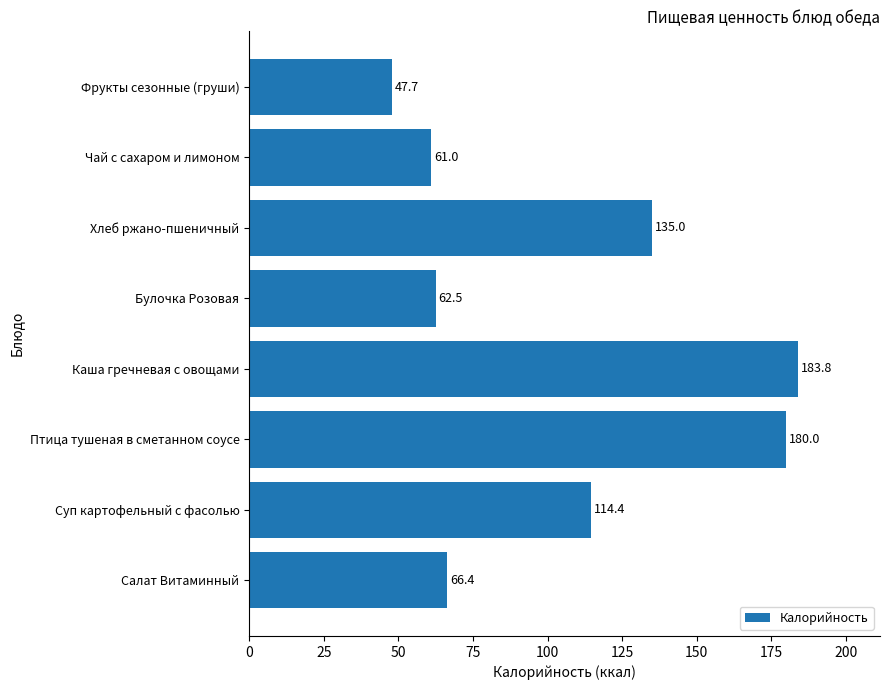

What is the greatest value displayed?

183.8